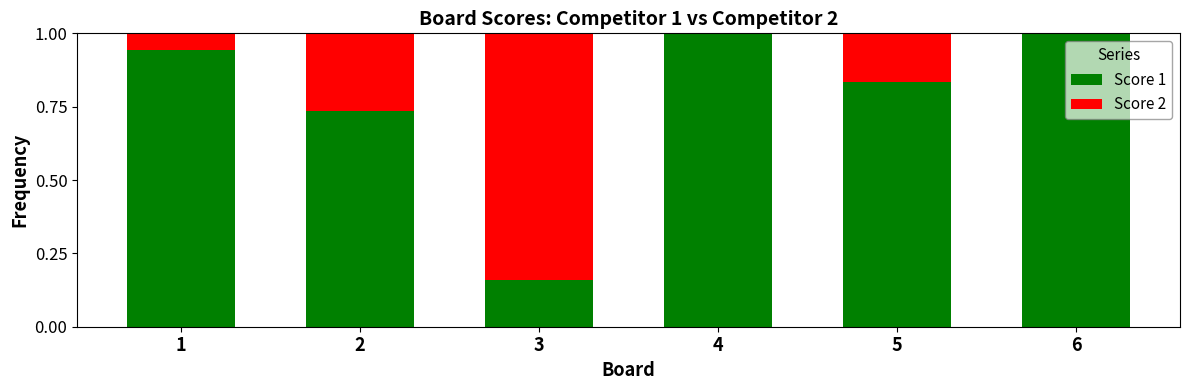

What is the highest value of the Score 1 series?

1.0